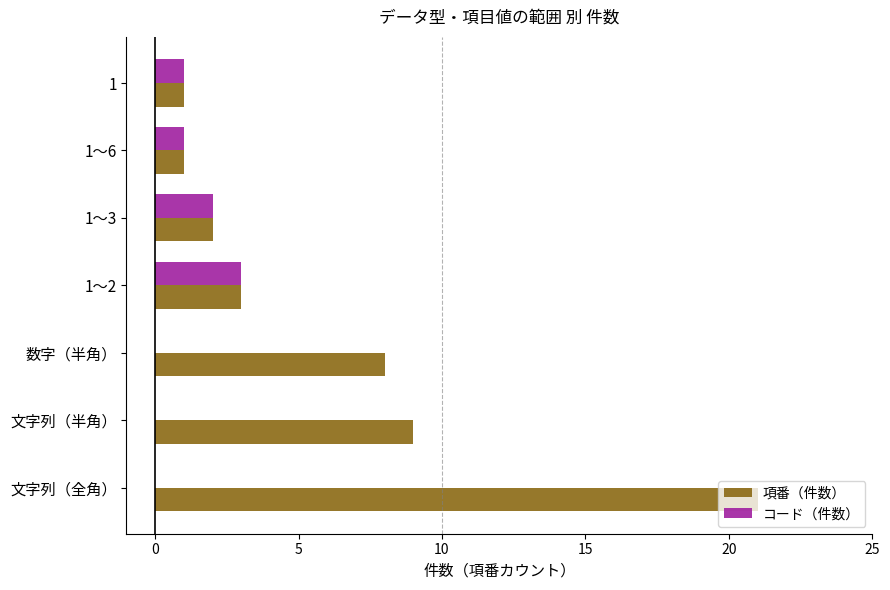

Which series has the largest total across all categories?

項番（件数）